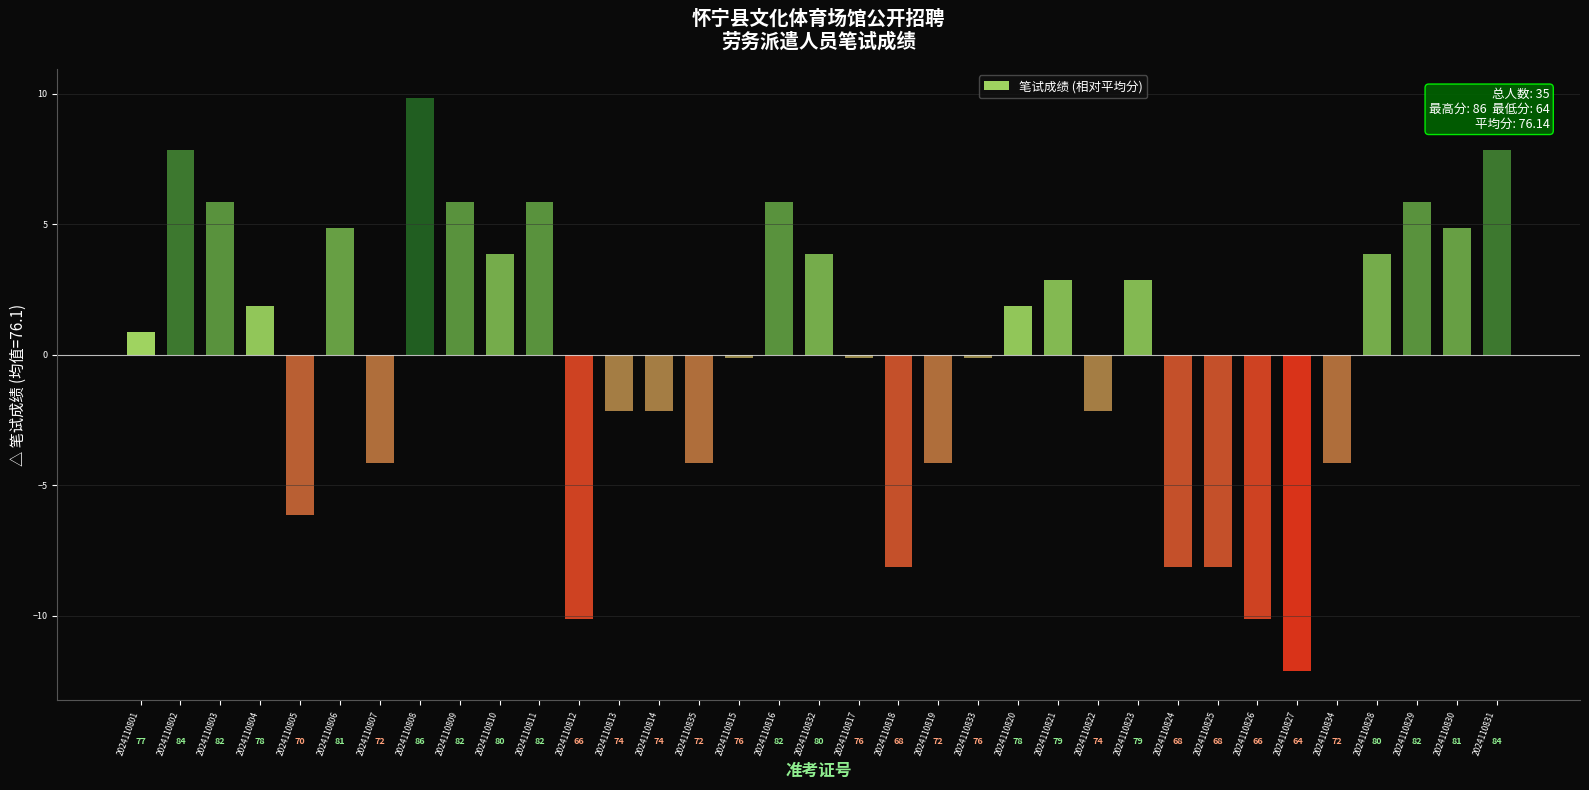

Does the chart contain any negative values?

Yes